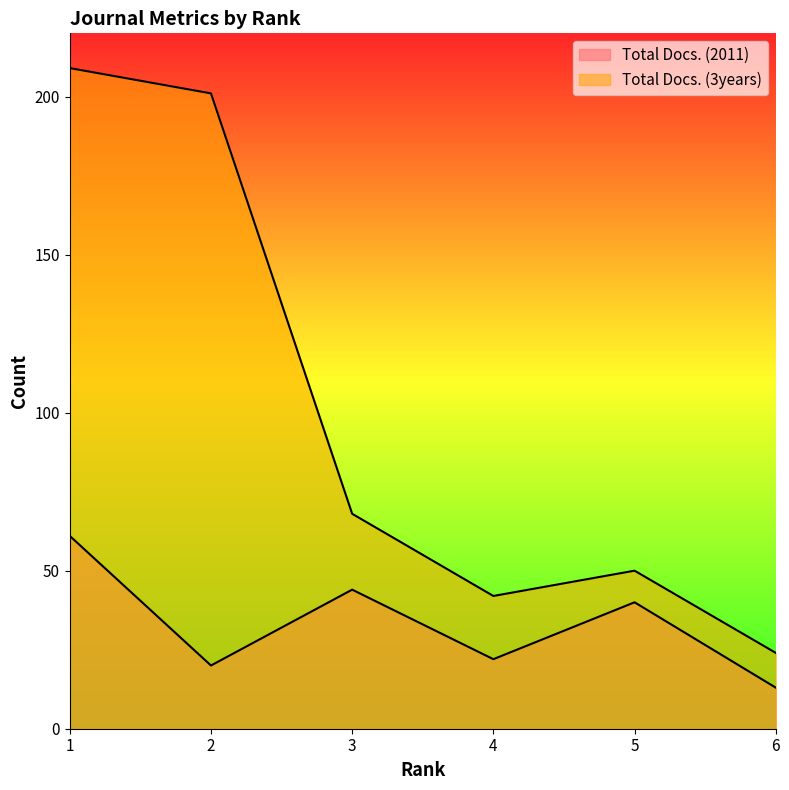

Reading right to left, extract all data points from this chart.

Total Docs. (2011): 6=13	5=40	4=22	3=44	2=20	1=61
Total Docs. (3years): 6=24	5=50	4=42	3=68	2=201	1=209